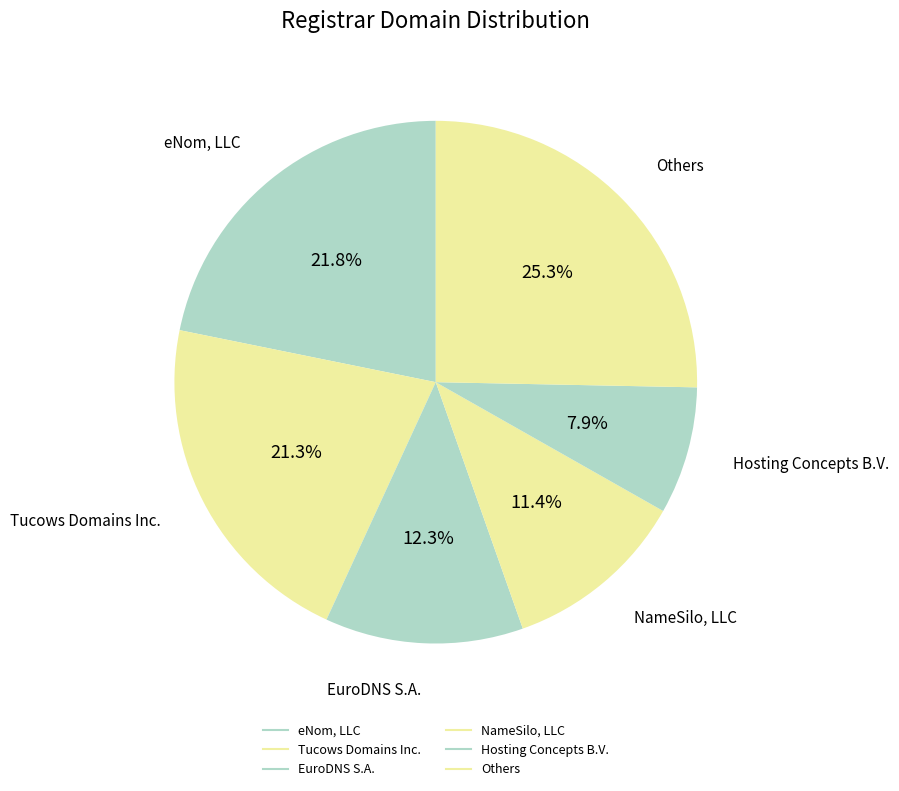

How many slices are in this pie chart?

6